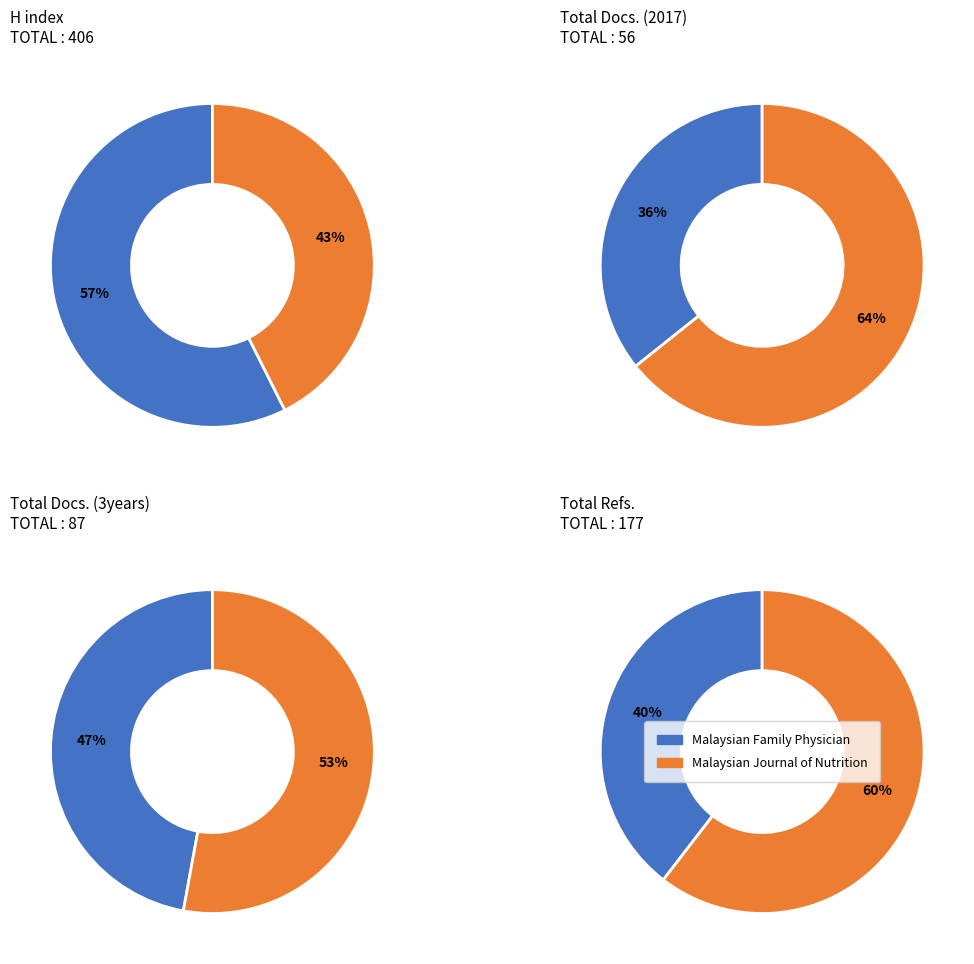

To the nearest percent, what is the average slice percentage?

50%